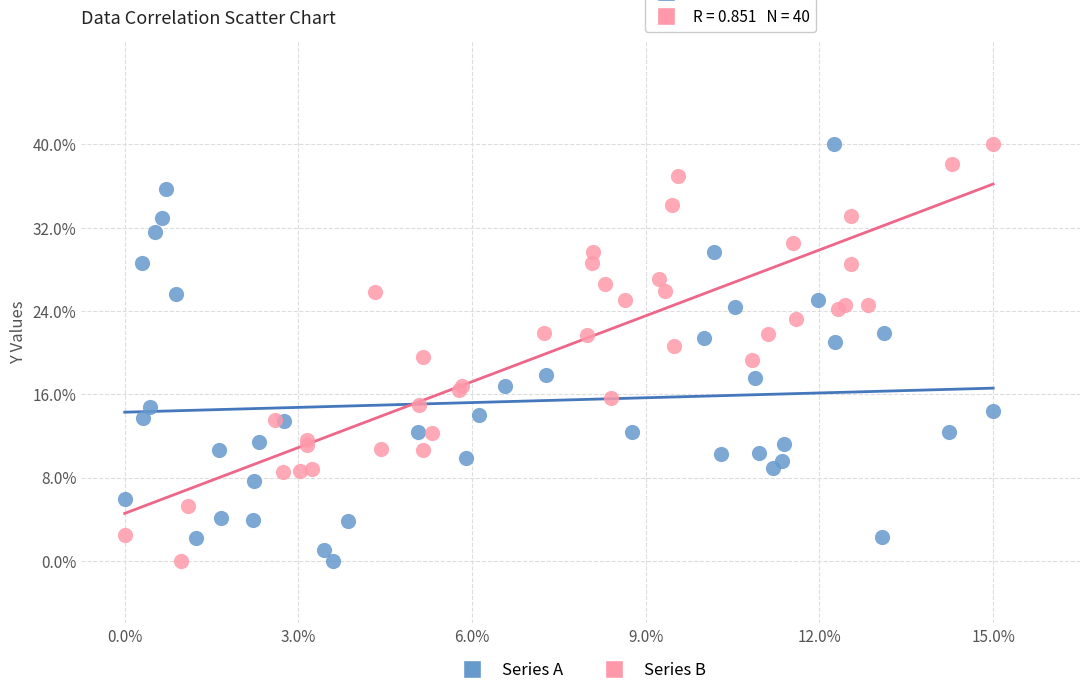

What are all the series names shown in the legend?

Series A, Series B